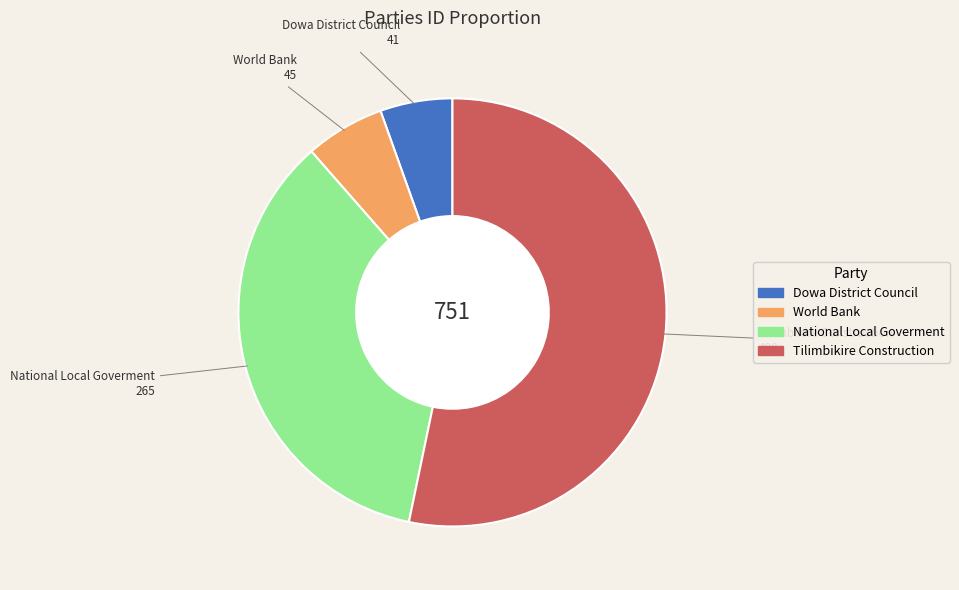

Does World Bank represent more than half of the total?

No